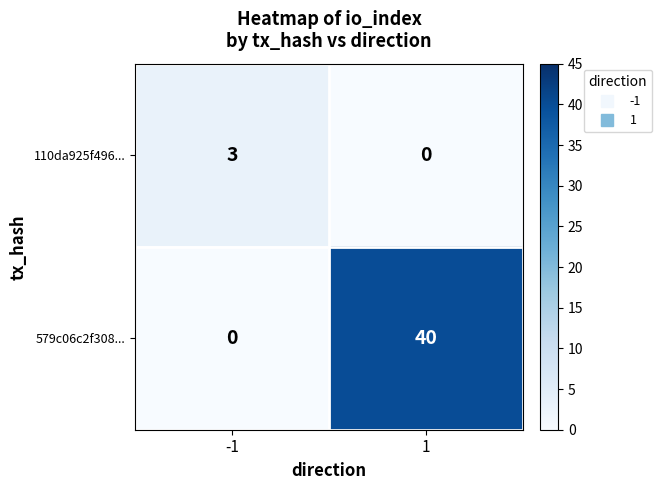

What is the difference between the highest and lowest values at -1?

3